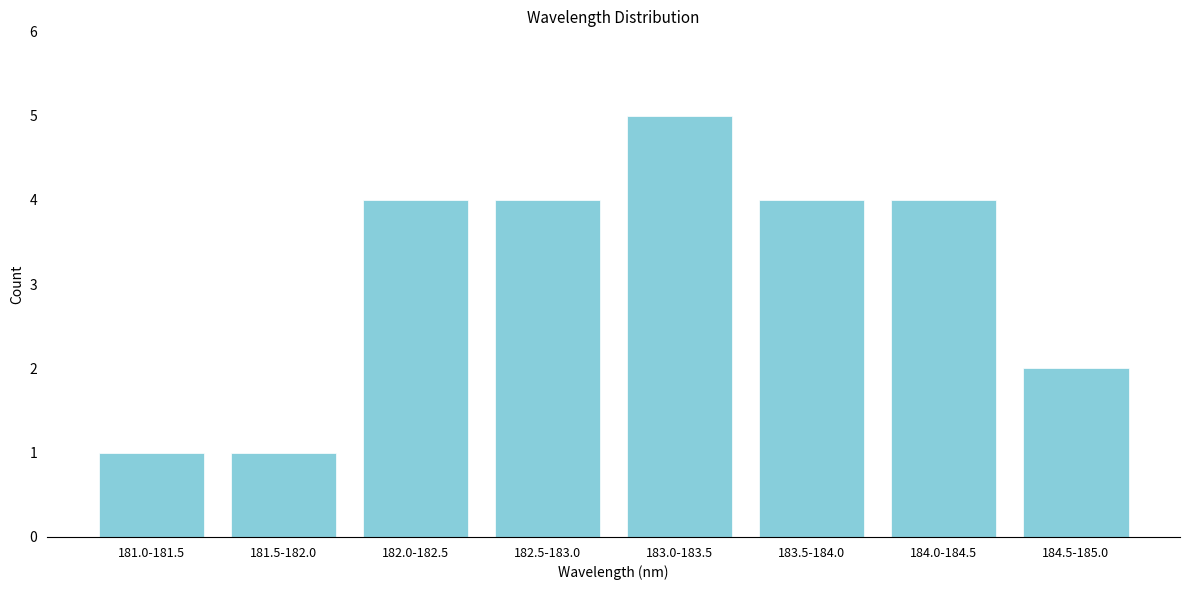

Reading left to right, extract all data points from this chart.

181.0-181.5=1	181.5-182.0=1	182.0-182.5=4	182.5-183.0=4	183.0-183.5=5	183.5-184.0=4	184.0-184.5=4	184.5-185.0=2